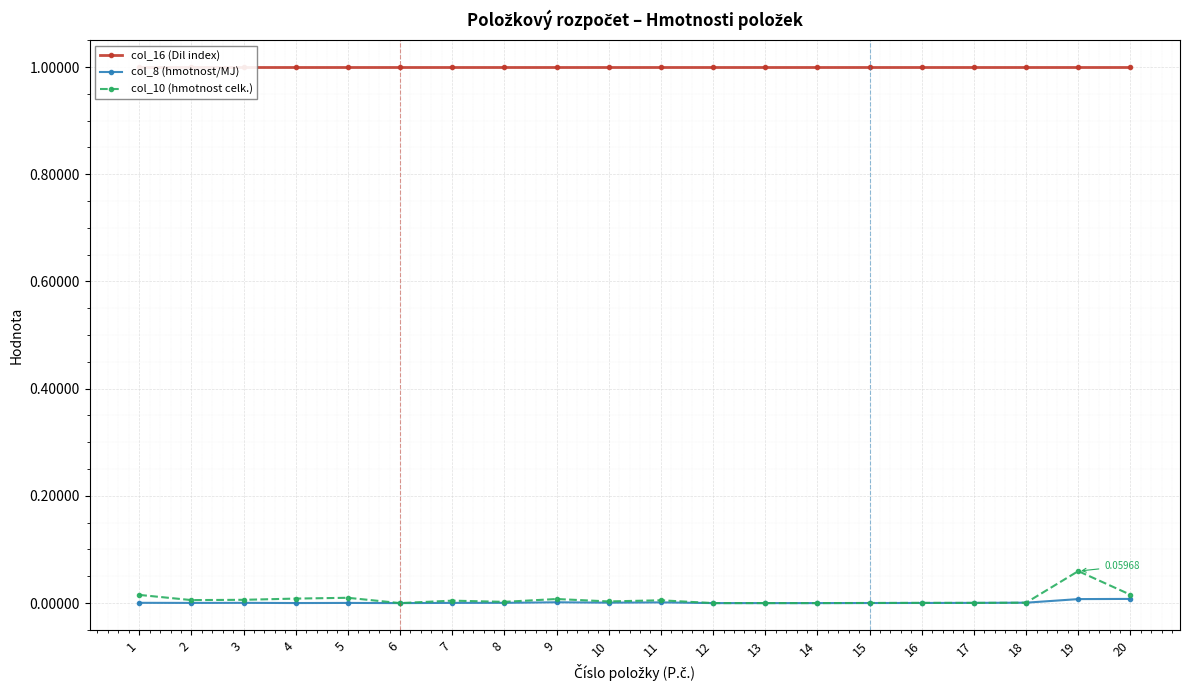

What are all the series names shown in the legend?

col_16 (Dil index), col_8 (hmotnost/MJ), col_10 (hmotnost celk.)